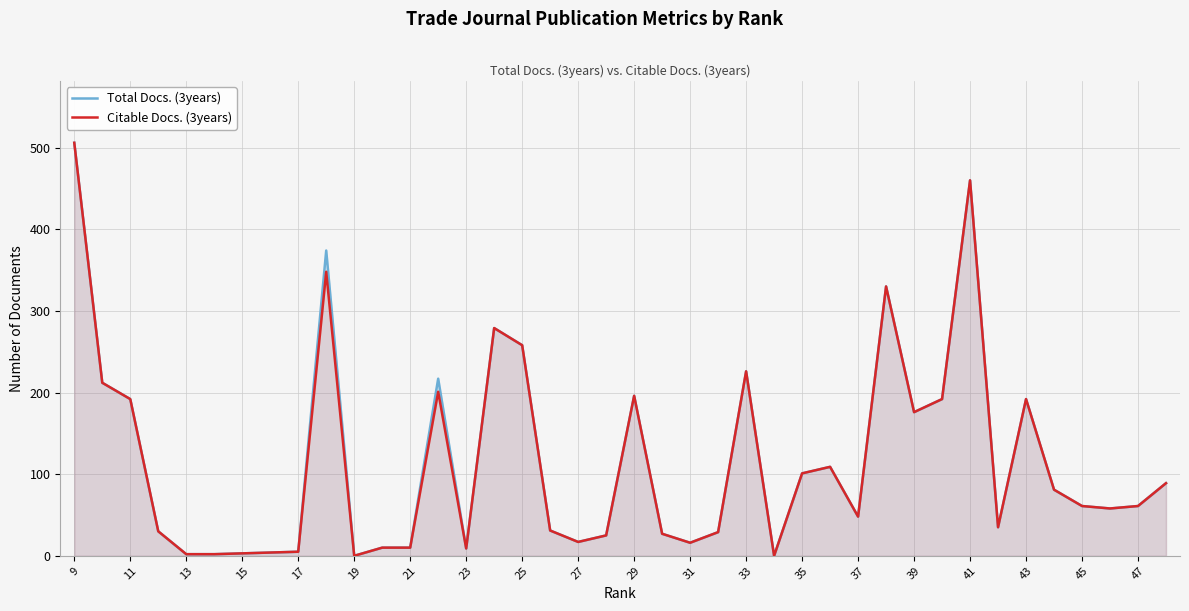

What is the value of the Citable Docs. (3years) point at the 27th from the left?

101